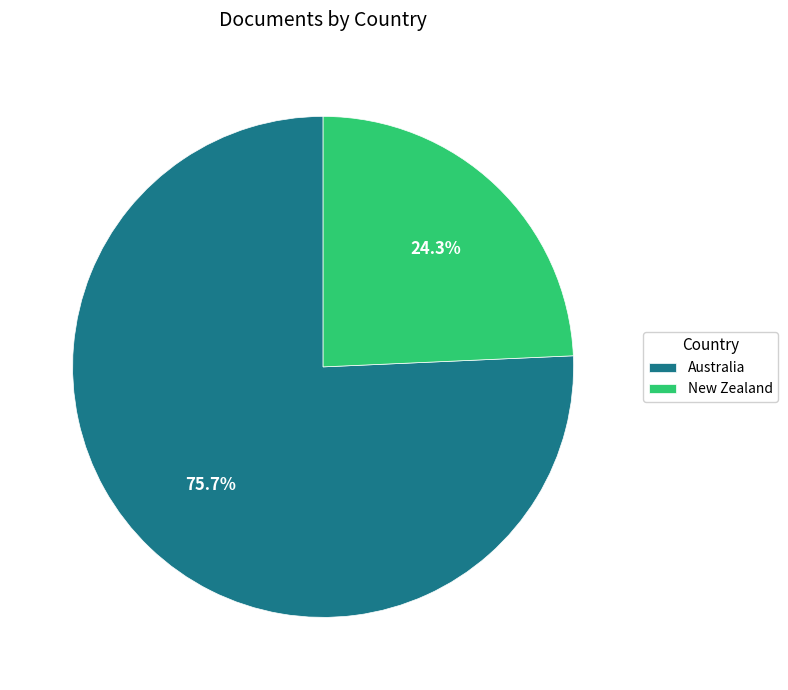

The Australia slice represents 85% of the pie. True or false?

False